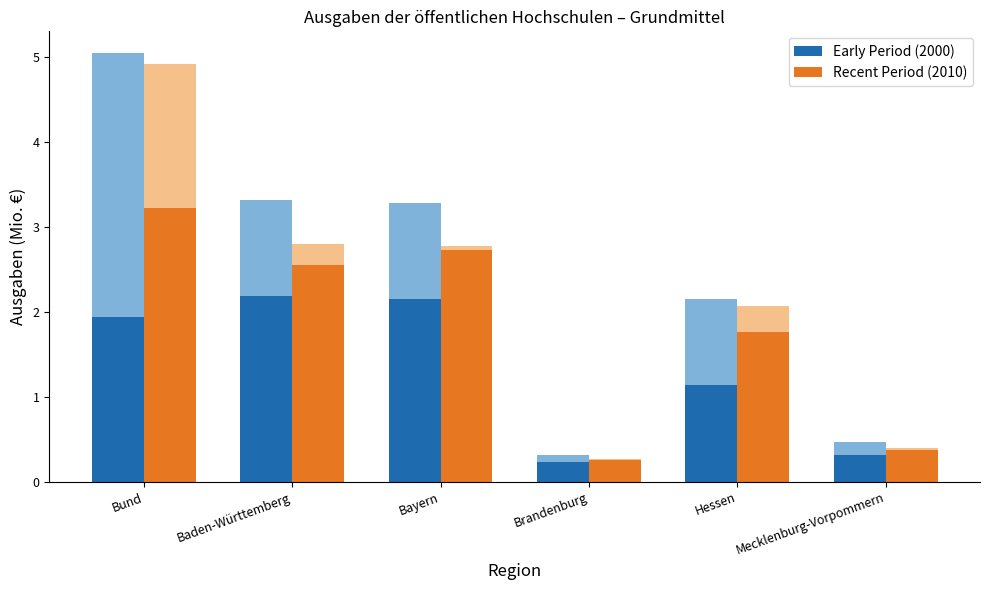

Between Mecklenburg-Vorpommern and Brandenburg, which is larger?

Mecklenburg-Vorpommern